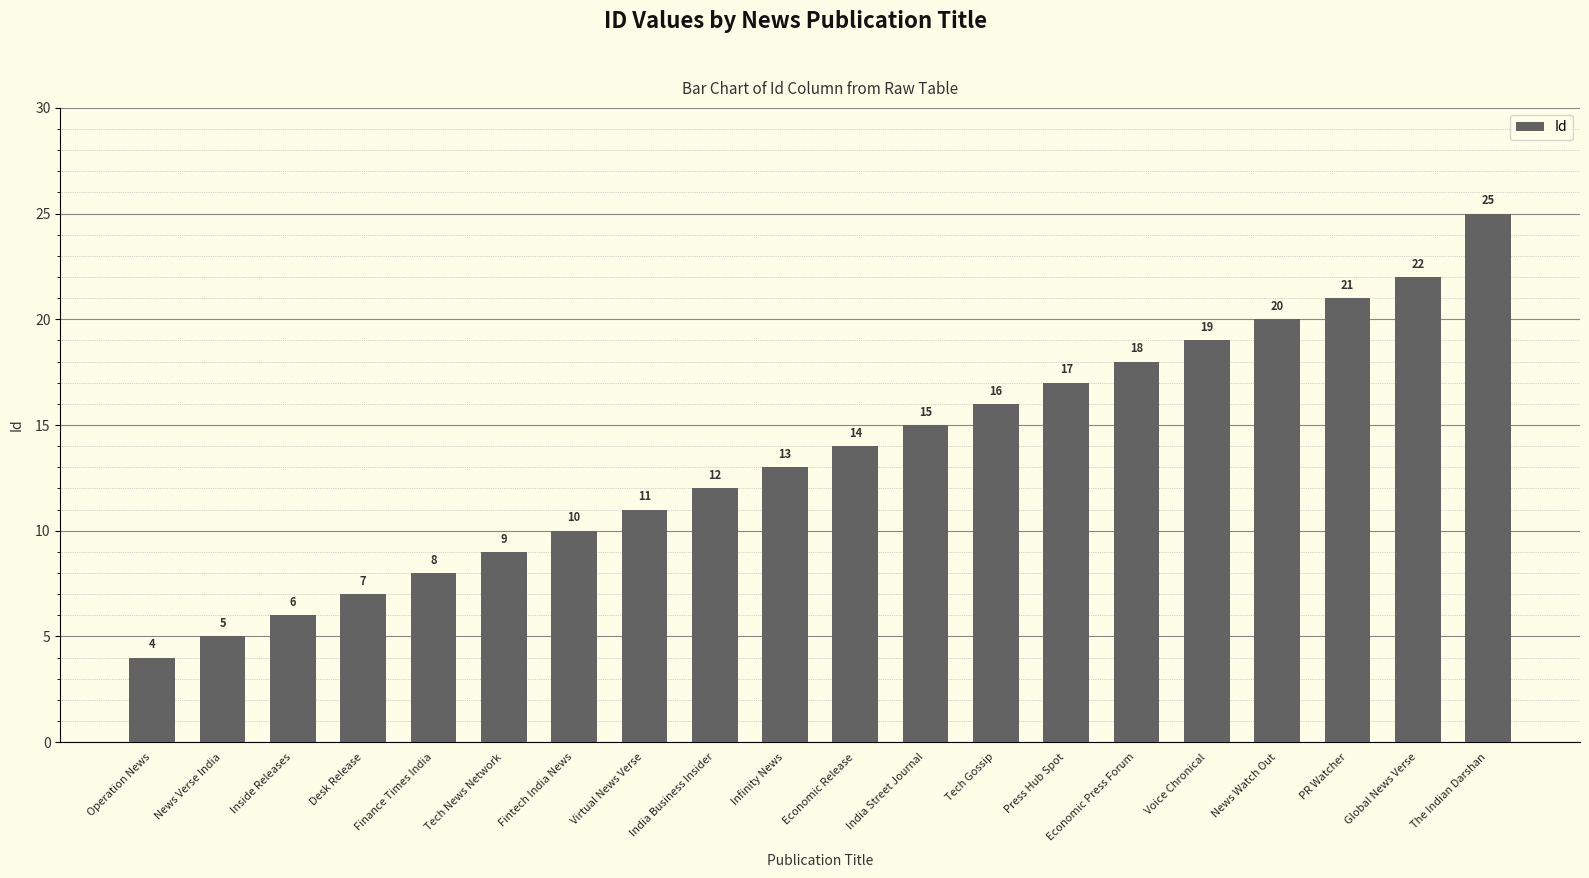

The value at Inside Releases is 9. True or false?

False